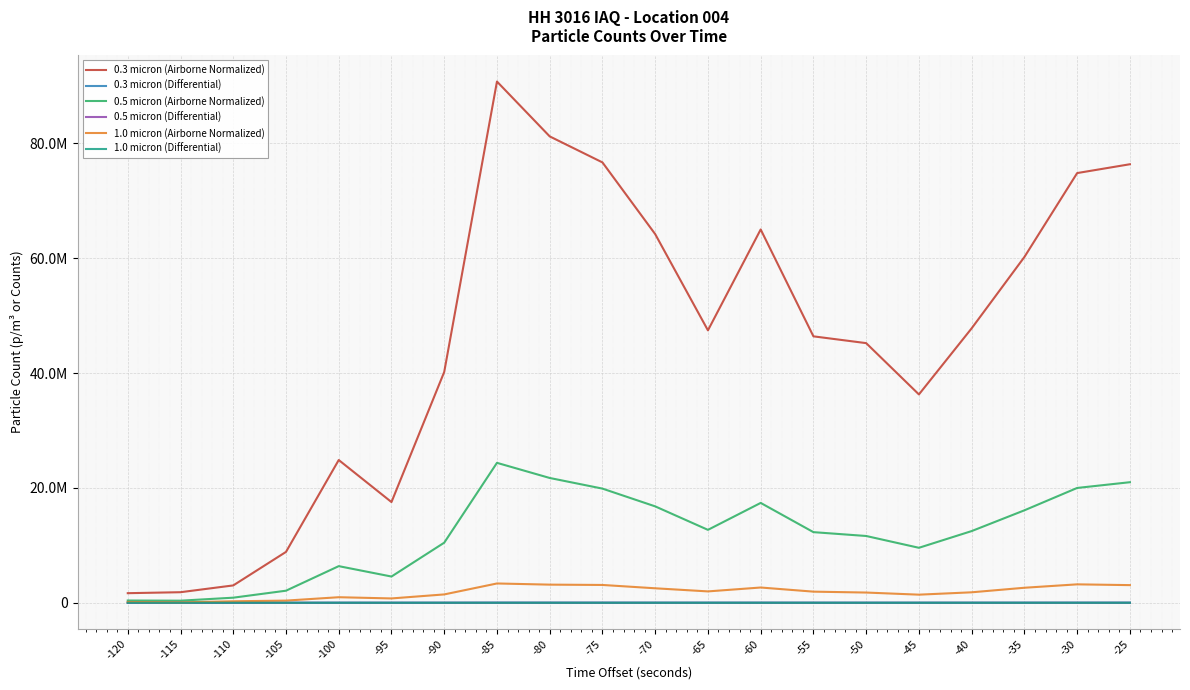

List the series in order of their peak value, highest first.

0.3 micron (Airborne Normalized), 0.5 micron (Airborne Normalized), 1.0 micron (Airborne Normalized), 0.3 micron (Differential), 0.5 micron (Differential), 1.0 micron (Differential)